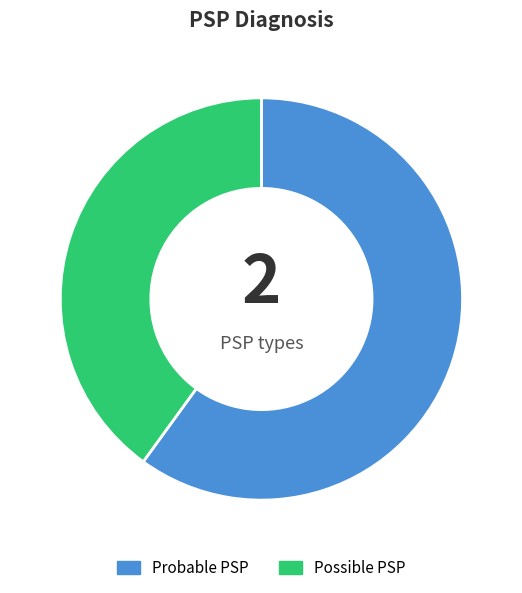

Rank the categories by value from lowest to highest.

Possible PSP, Probable PSP